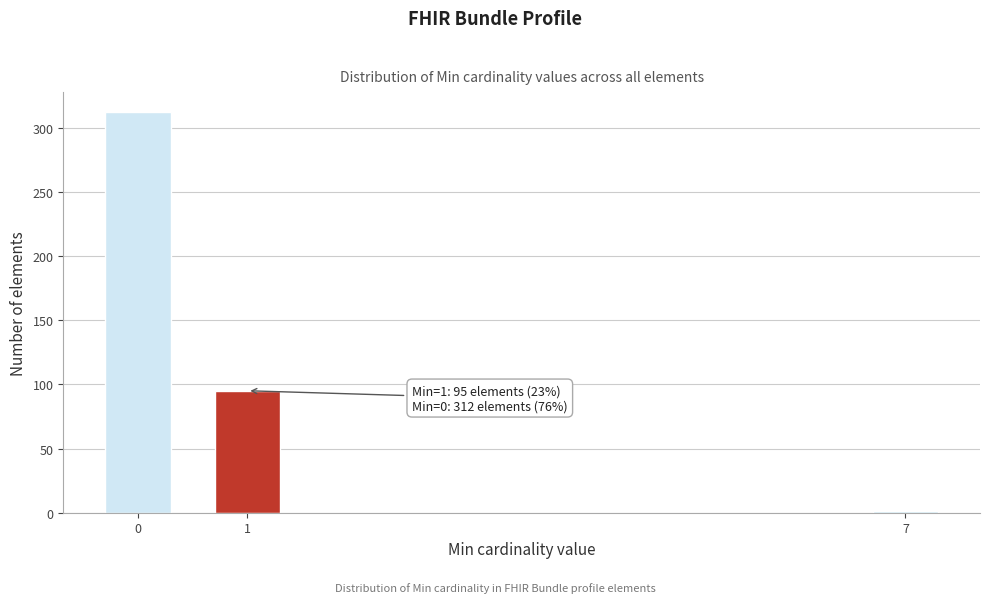

Reading left to right, extract all data points from this chart.

312	95	1